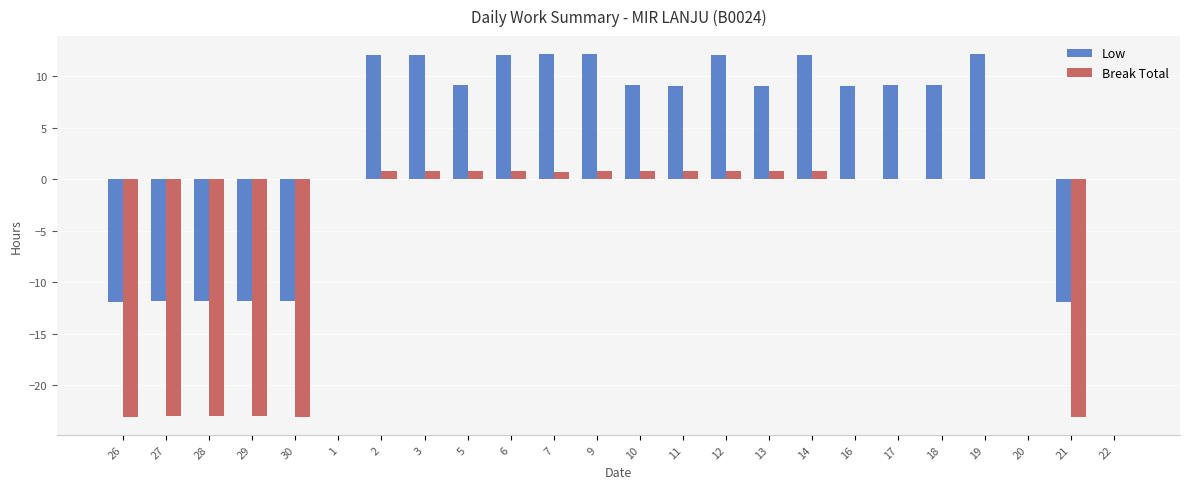

Is the value of Break Total at 28 greater than the value of Low at 17?

No